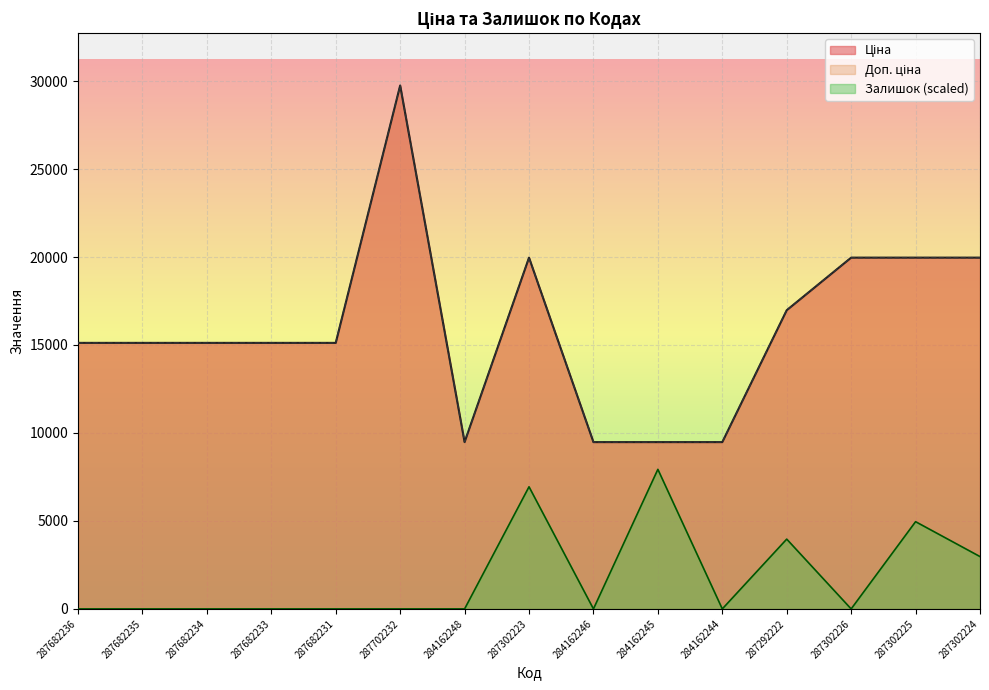

Is it true that Доп. ціна equals 9480.1 at 284162246?

True